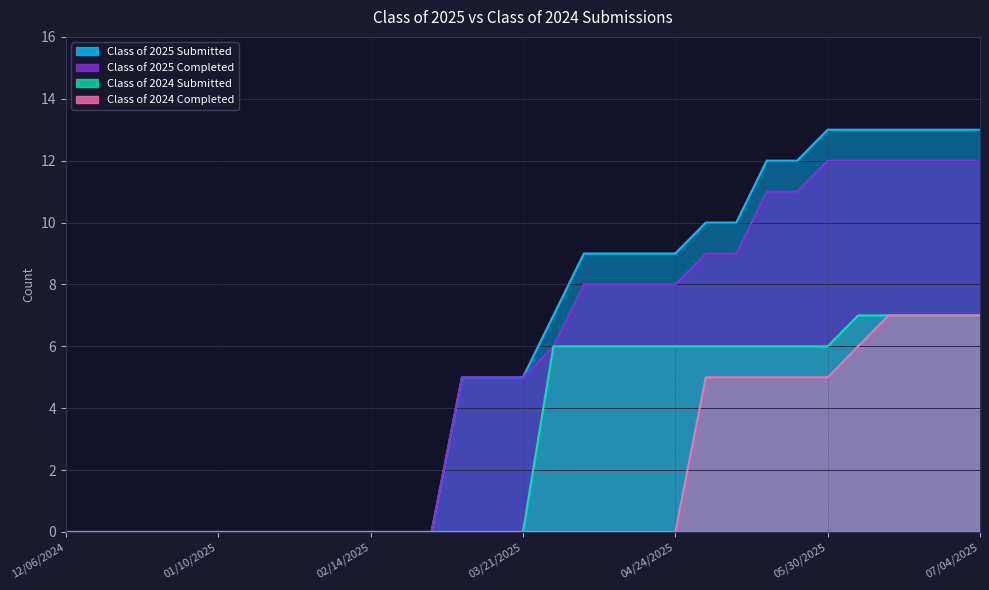

True or false: Class of 2025 Completed and Class of 2025 Submitted intersect in this chart.

False